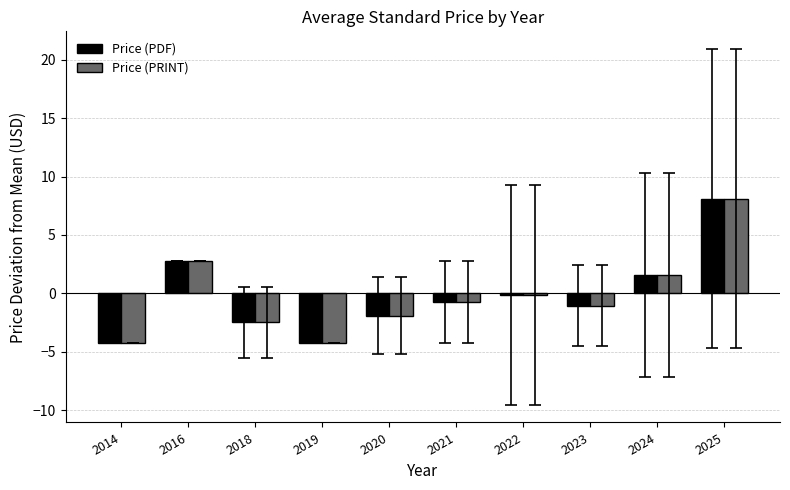

What is the difference between the maximum and minimum values in the Price (PDF) series?

12.3